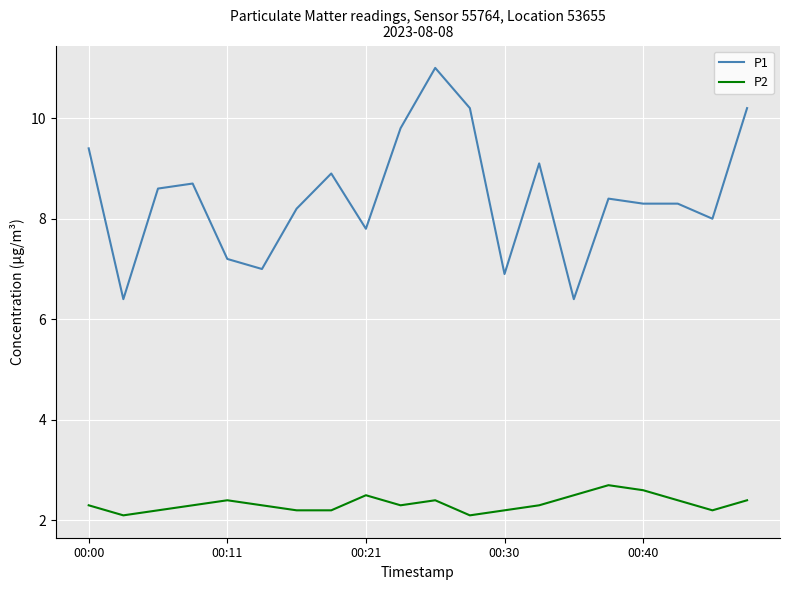

True or false: P2 and P1 intersect in this chart.

False